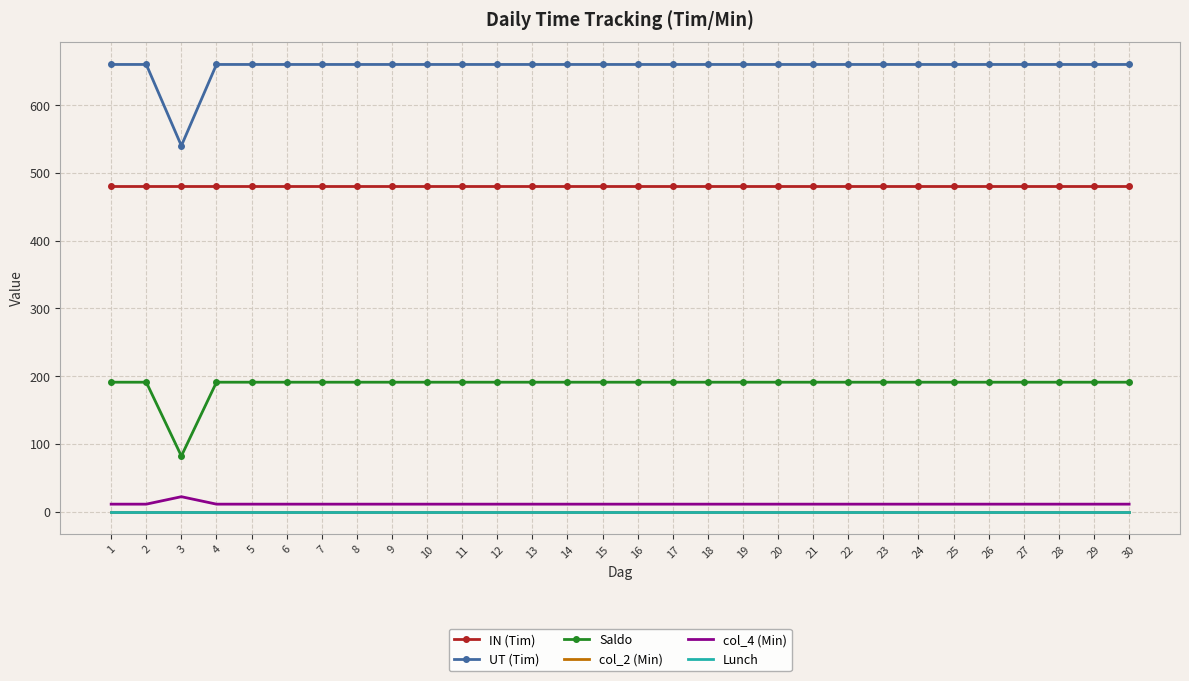

How many interior local valleys does the Saldo series have?

1